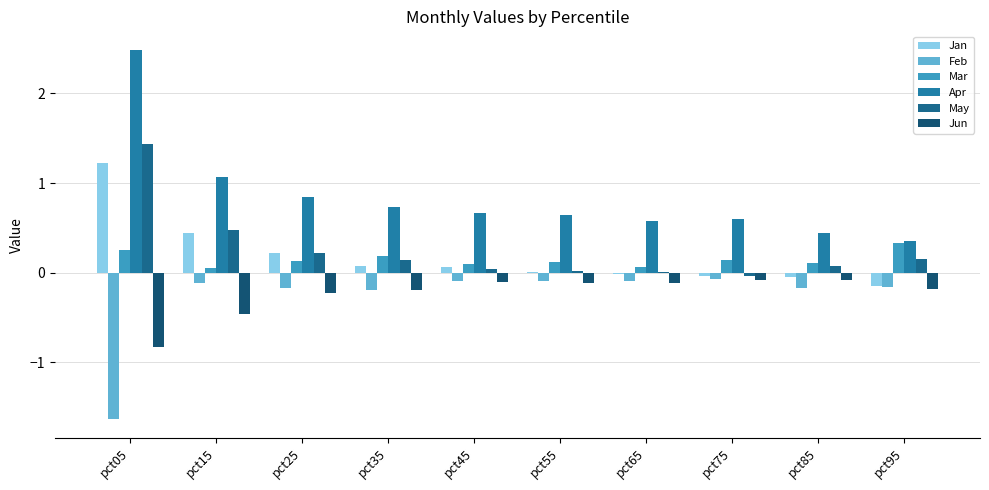

What is the total value across all series at pct65?

0.4